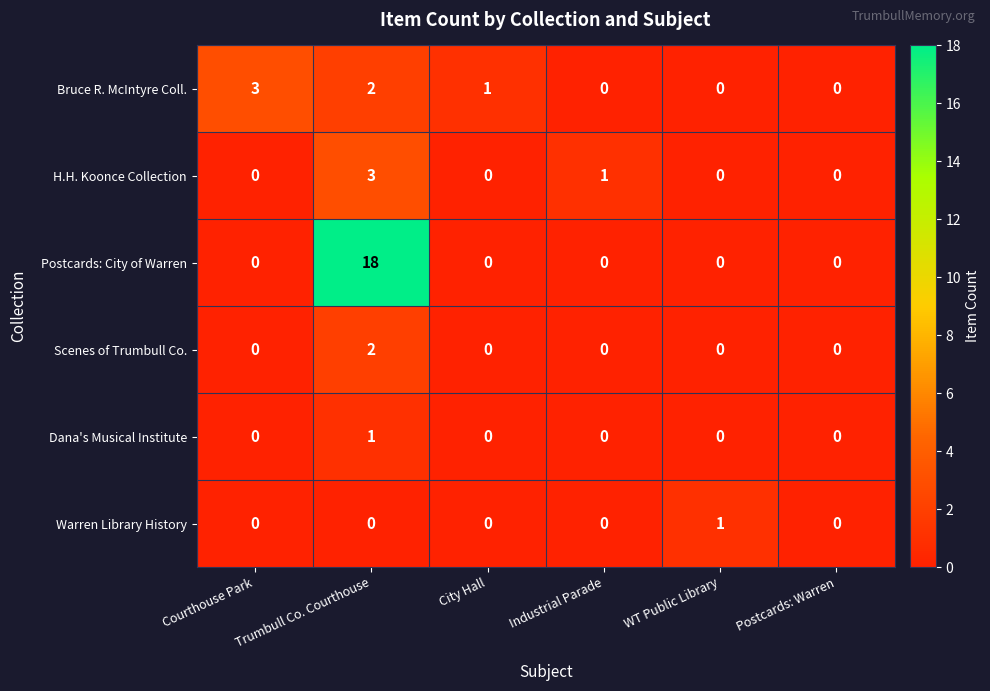

What is the difference between the maximum and minimum values in the H.H. Koonce Collection series?

3